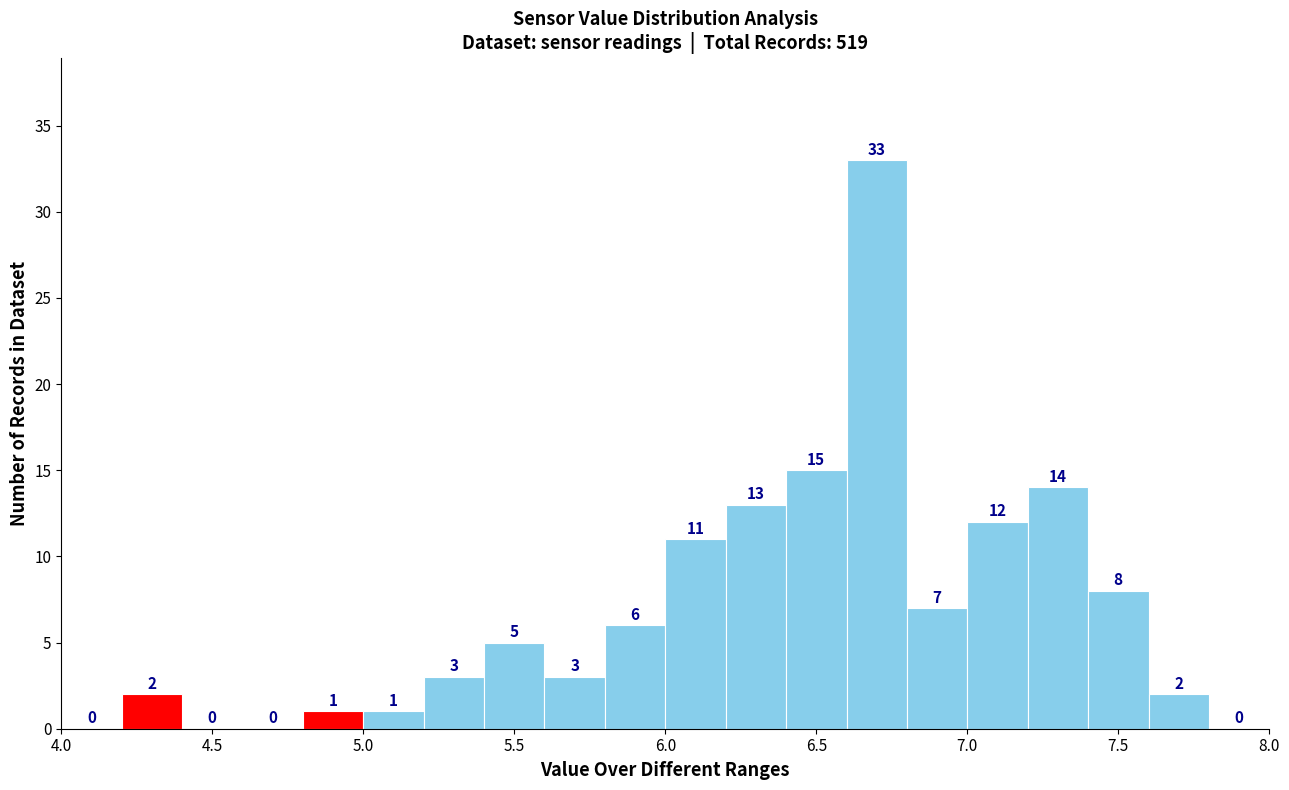

What is the height of the bar covering 6.6 to 6.8 on the x-axis?

33